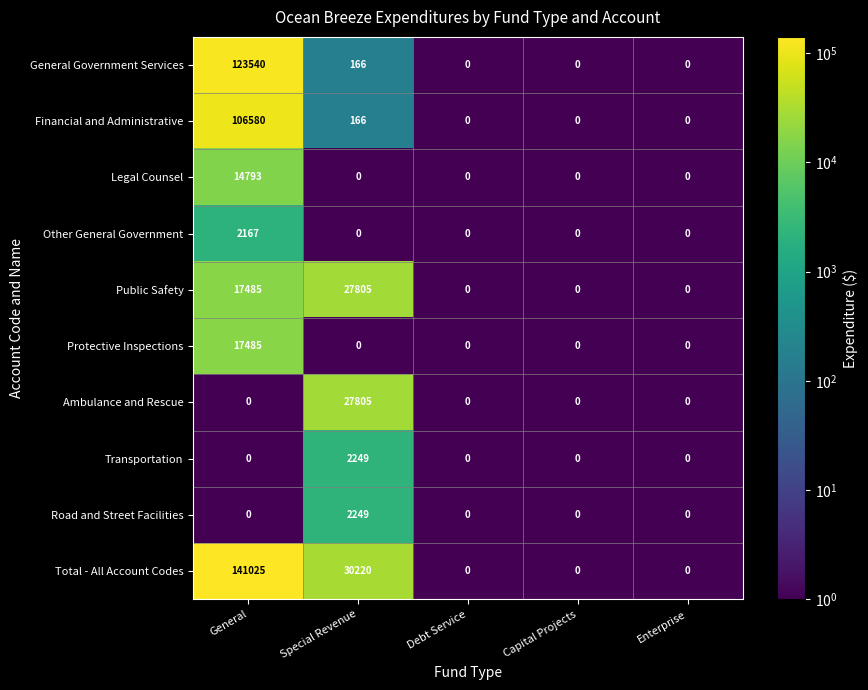

Which label corresponds to the largest value in the chart?

General